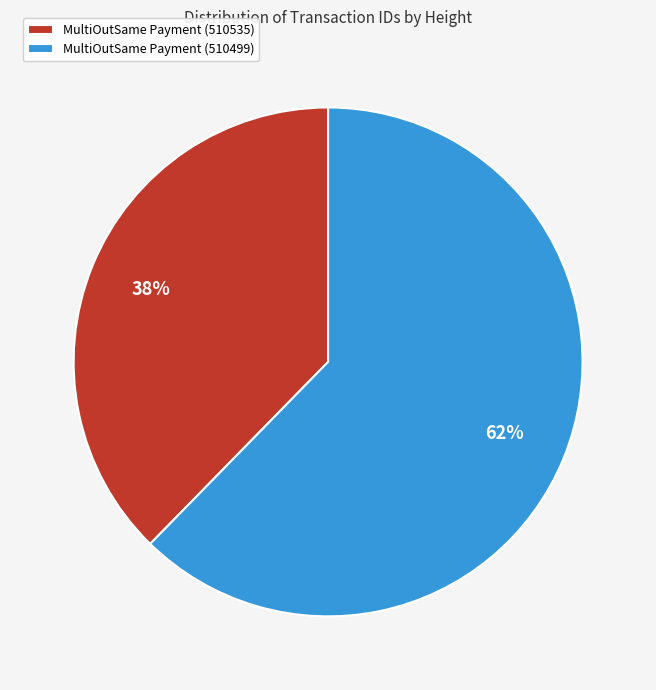

Rank the categories by value from highest to lowest.

MultiOutSame Payment (510499), MultiOutSame Payment (510535)